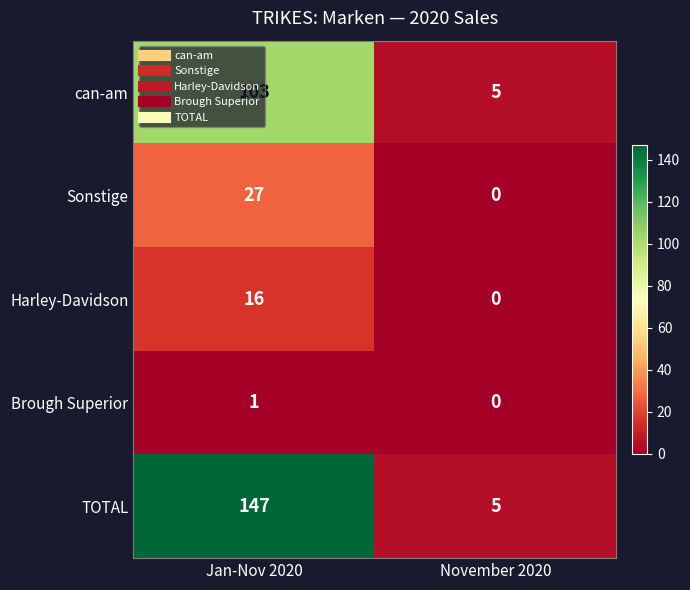

True or false: Harley-Davidson has a value of 16 at Jan-Nov 2020.

True